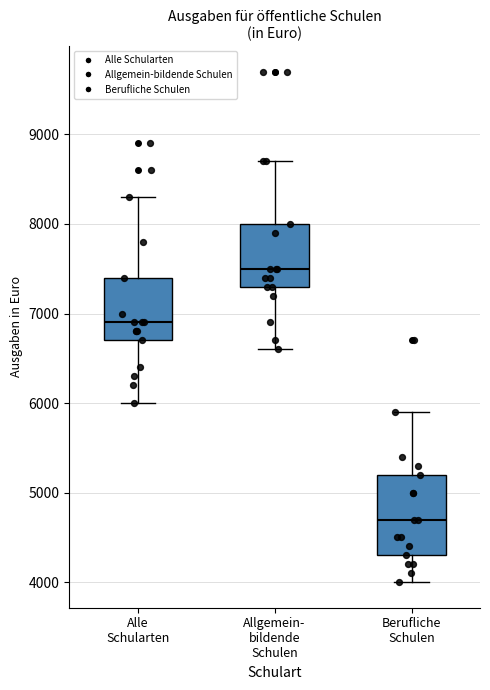

Where is the lower edge of the box for Alle Schularten on the y-axis? The values are not printed on the chart, so give them approximately, as read against the axis.

6700